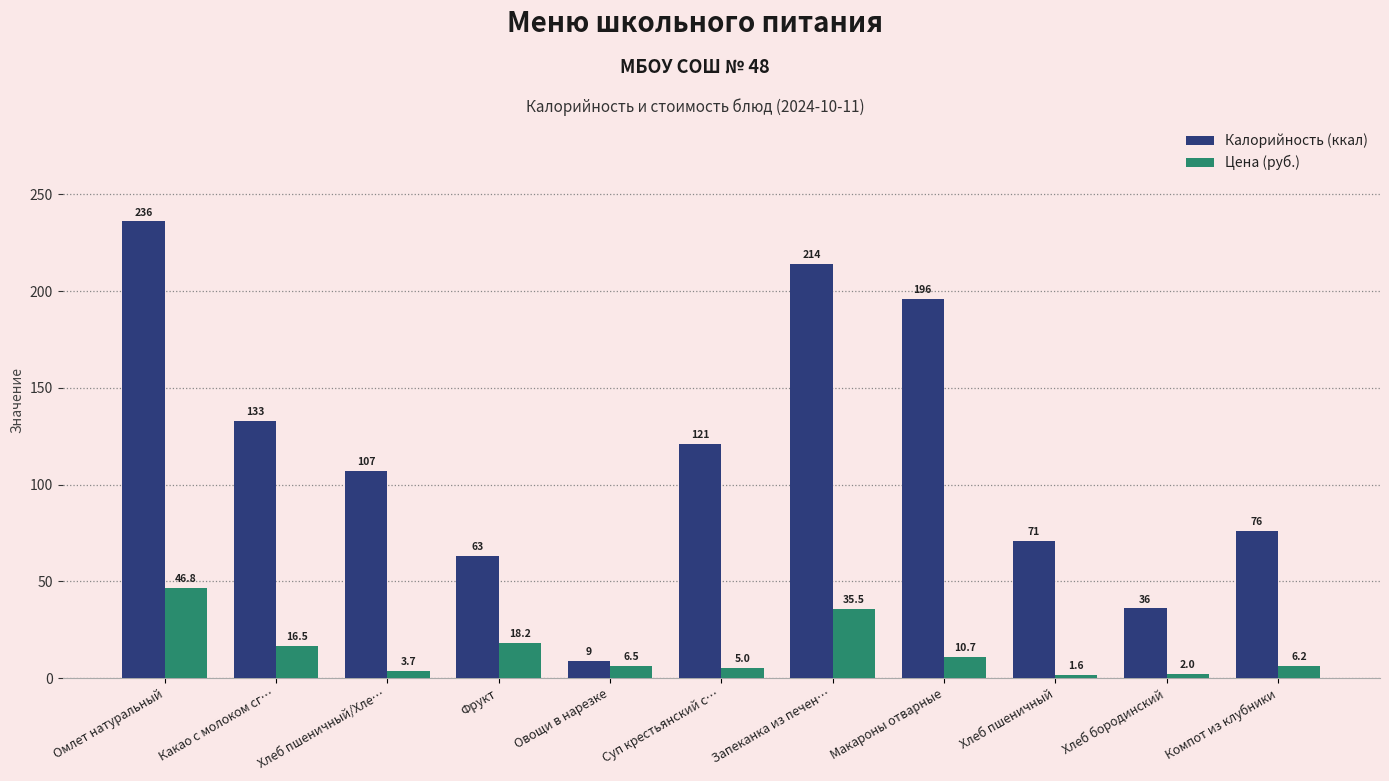

What position from the right is Овощи в нарезке?

7